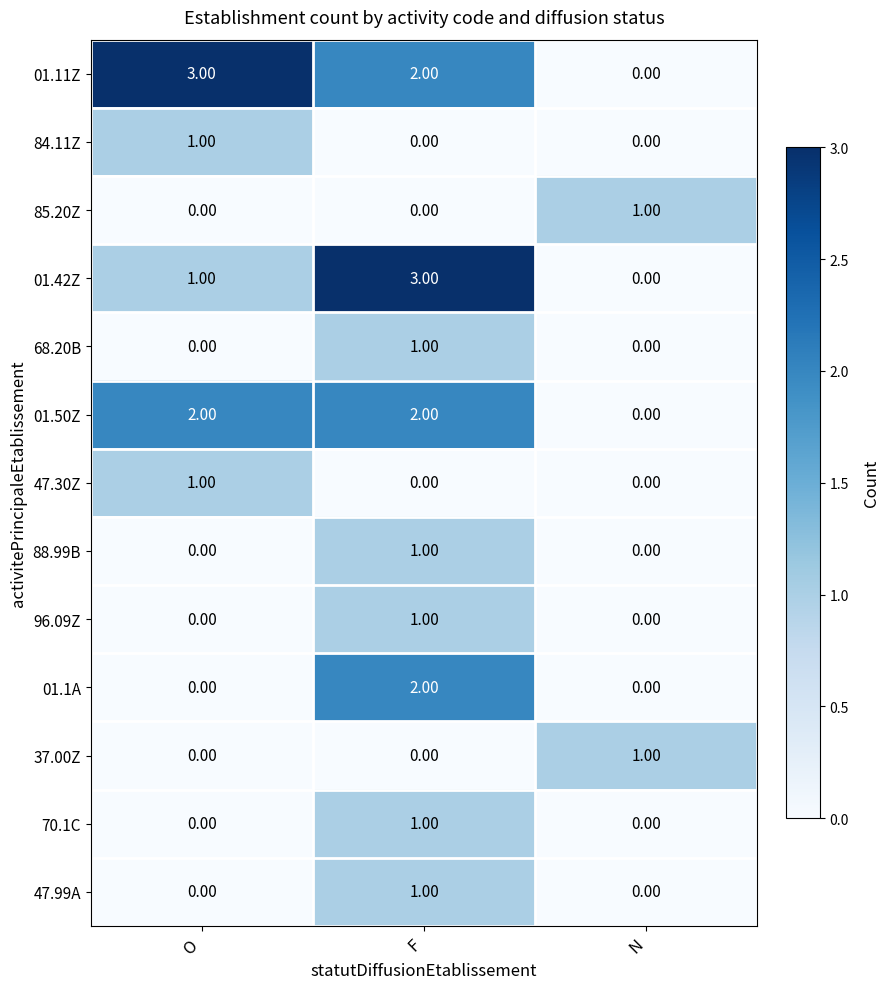

Which series has the largest total across all categories?

01.11Z